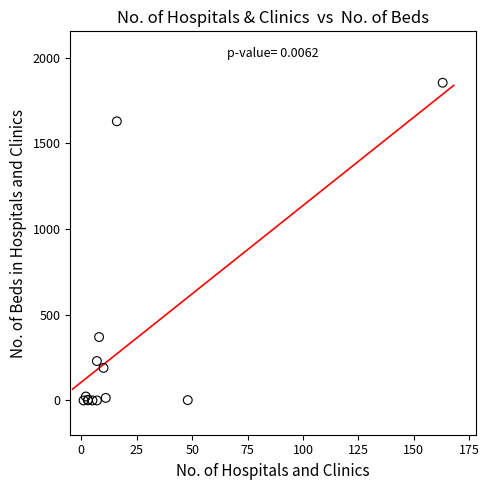

What Y value in the scatter plot is closest to 927?

370